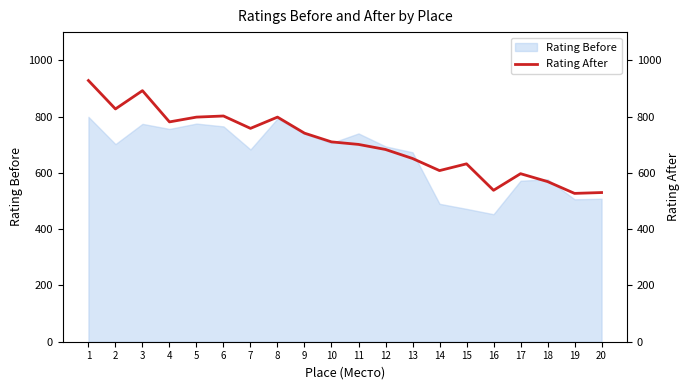

Reading left to right, extract all data points from this chart.

928	827	892	781	798	802	758	798	741	710	701	683	651	608	632	538	597	569	527	530